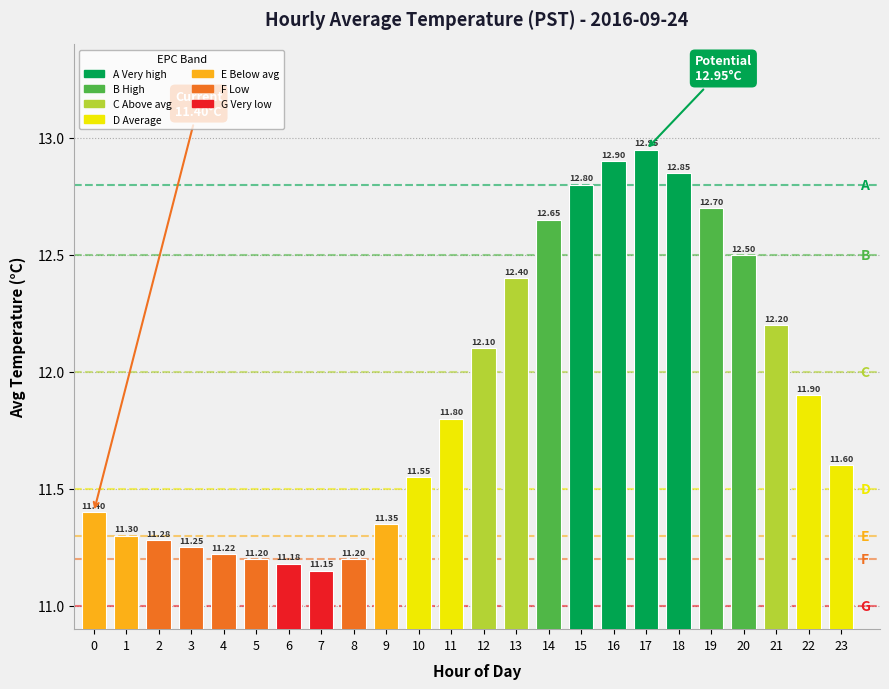

Which has a higher value, 22 or 16?

16